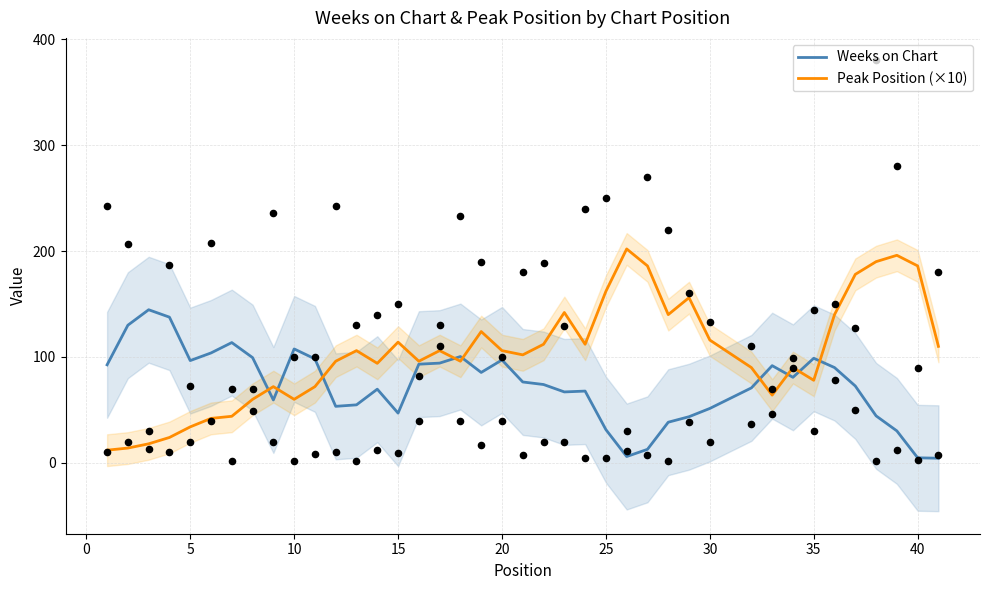

At how many categories does at least one series exceed 147?

8